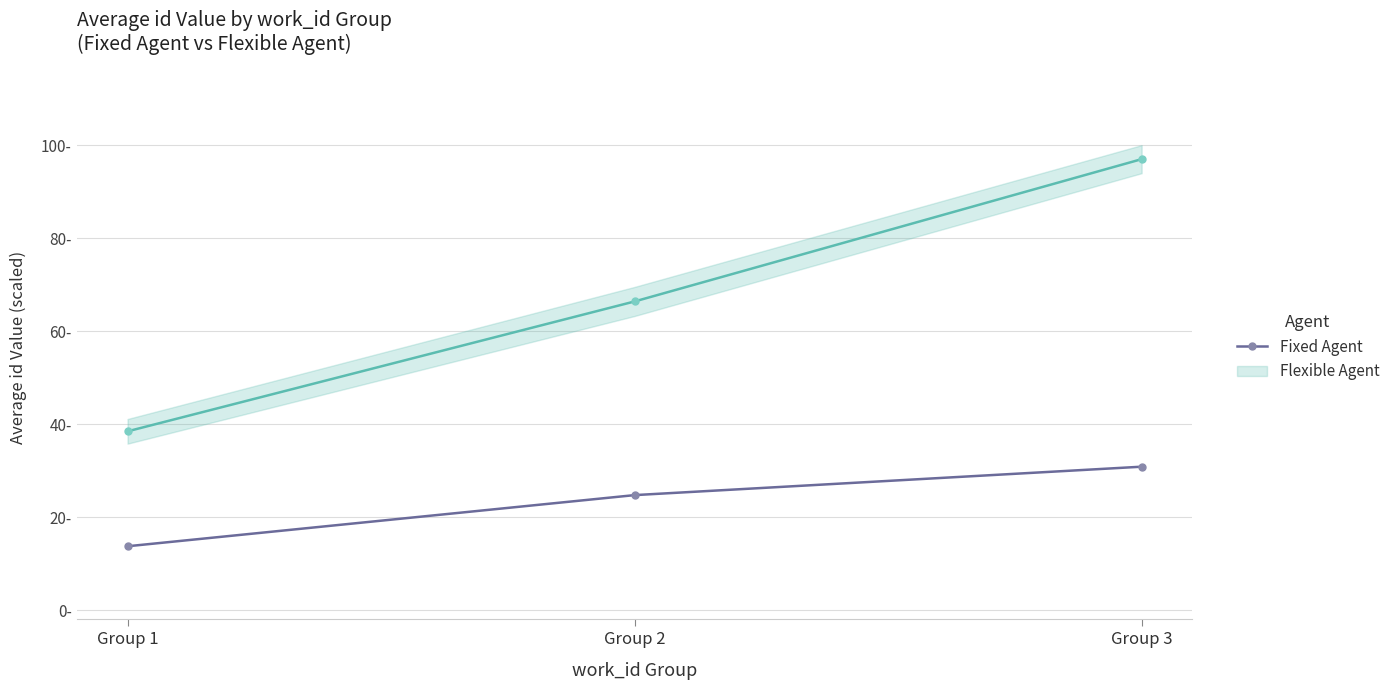

At which category does the chart reach its minimum across all series?

Group 1